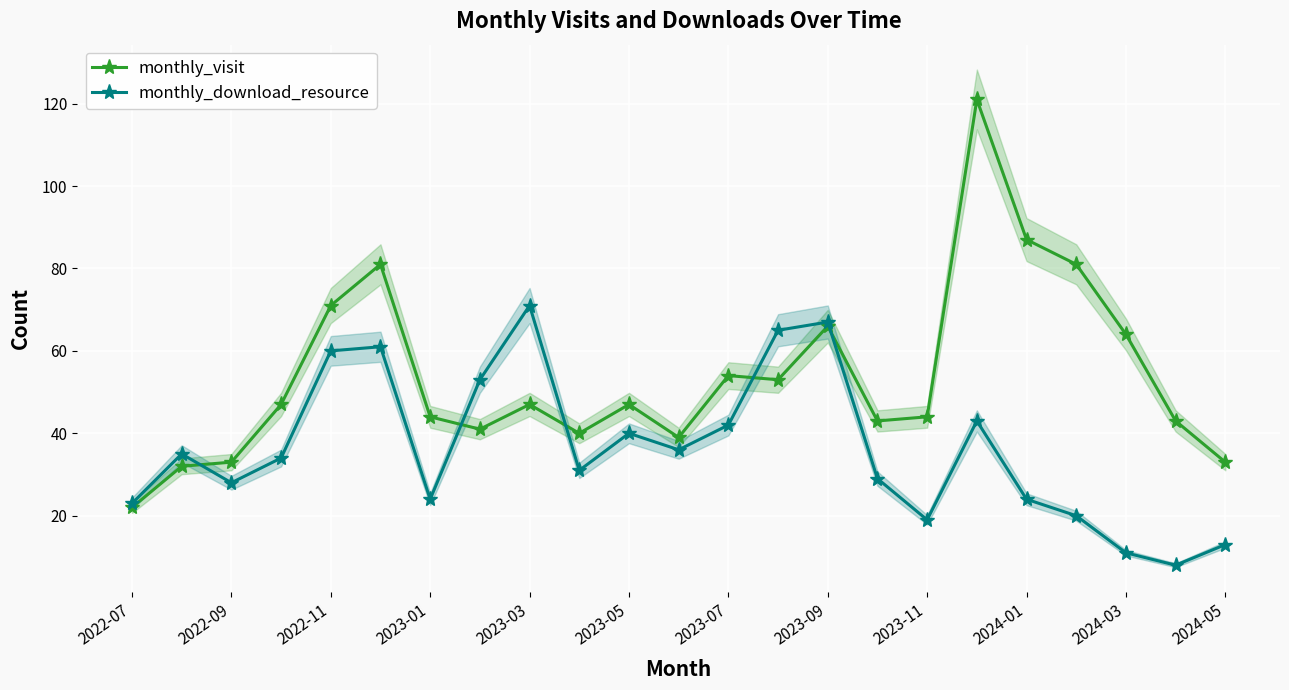

True or false: monthly_visit has more than 0 points higher than both neighbors.

True